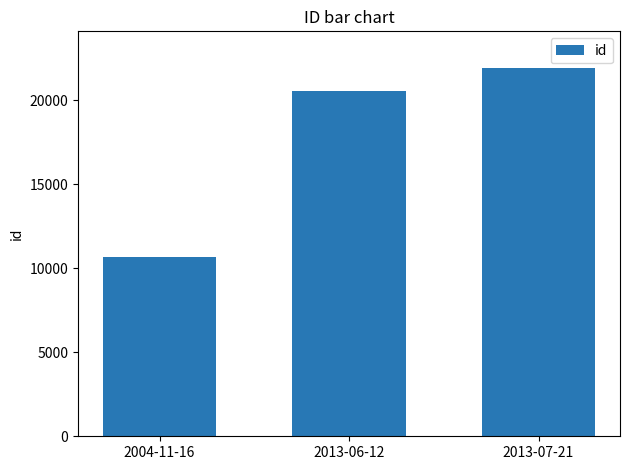

Is it true that the value at 2004-11-16 is 10696?

True